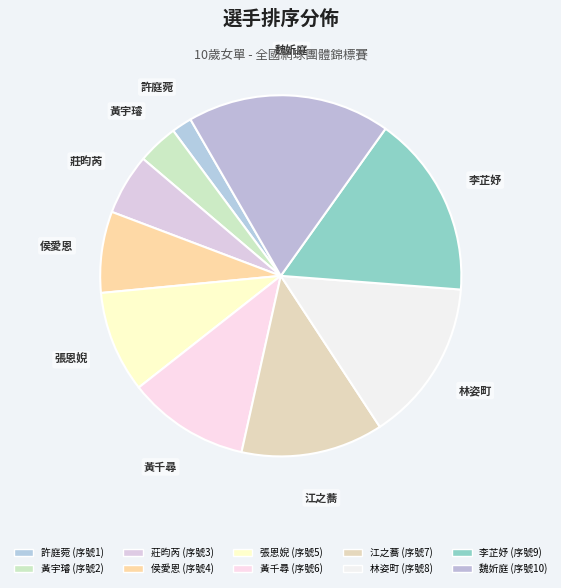

To the nearest percent, what portion does 莊昀芮 represent?

5%